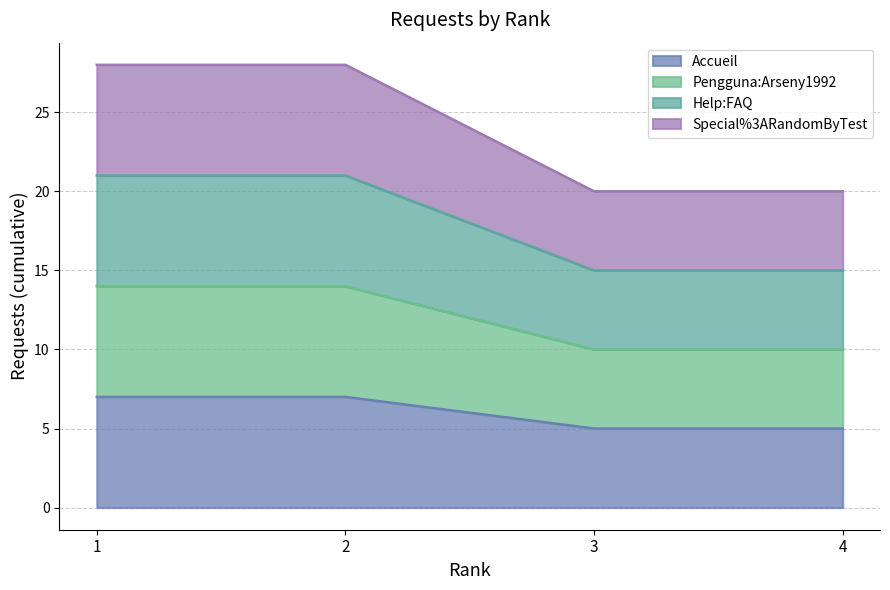

The value at 3 is 5. True or false?

True